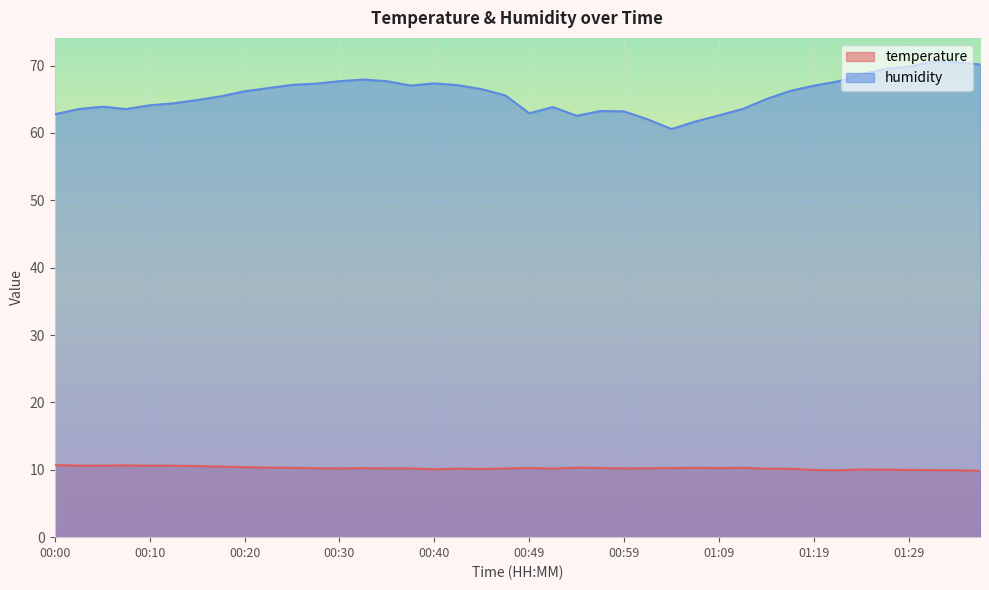

In humidity, how many points are lower than both neighbors (excluding endpoints)?

5